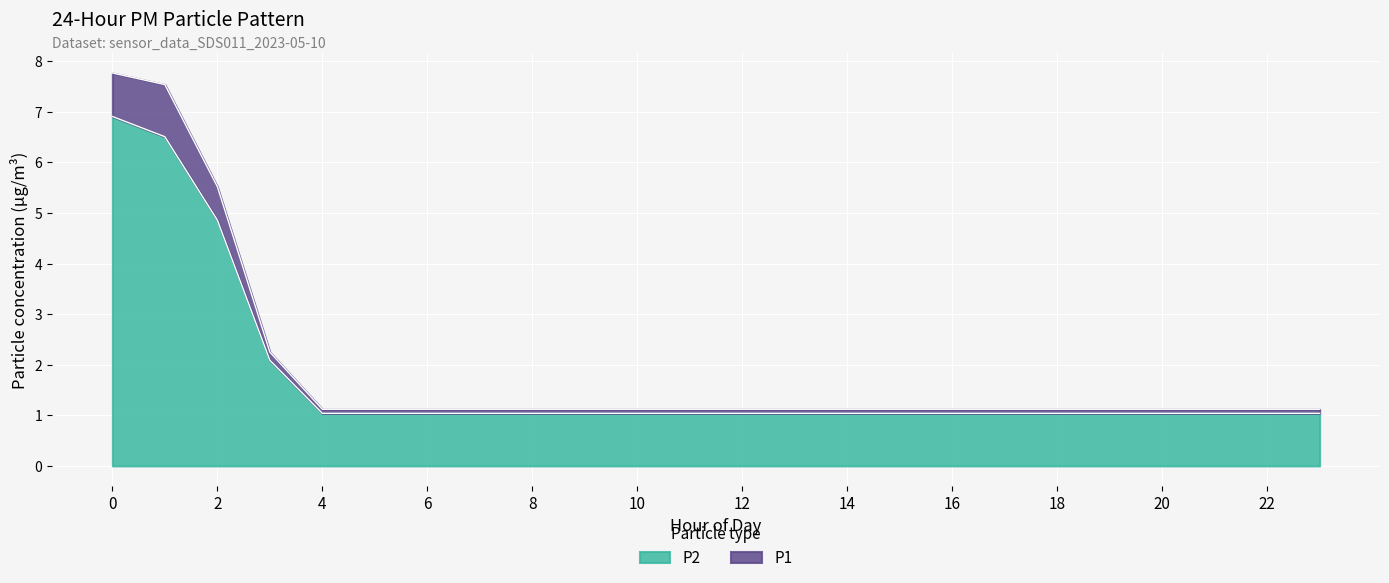

The P2 series shows 6.6 at 2. True or false?

False